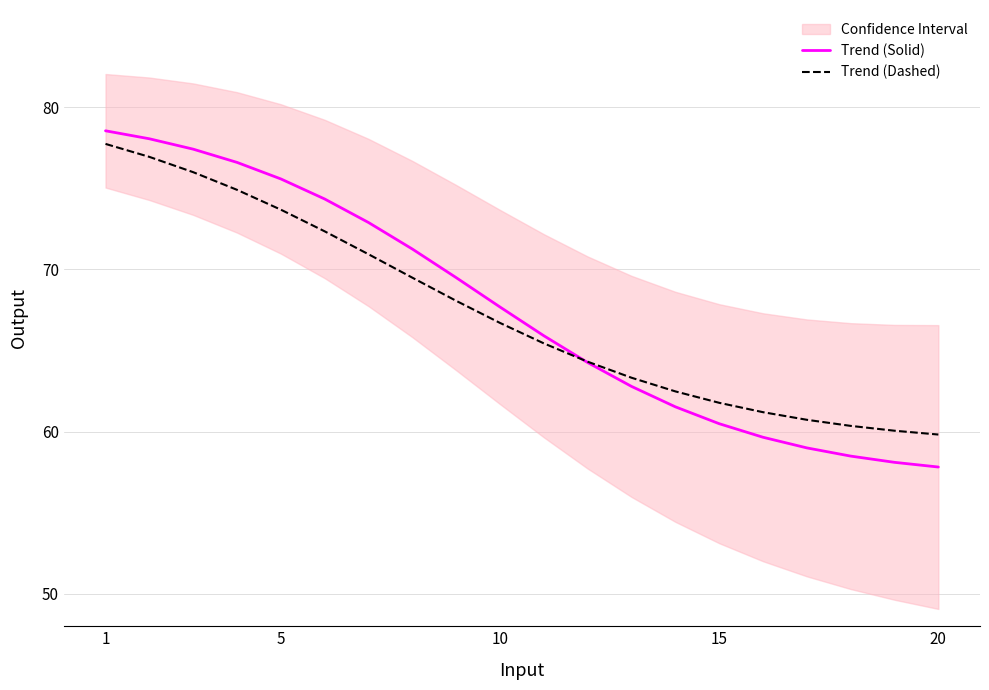

What is the lowest value of the Trend (Dashed) series?

59.8